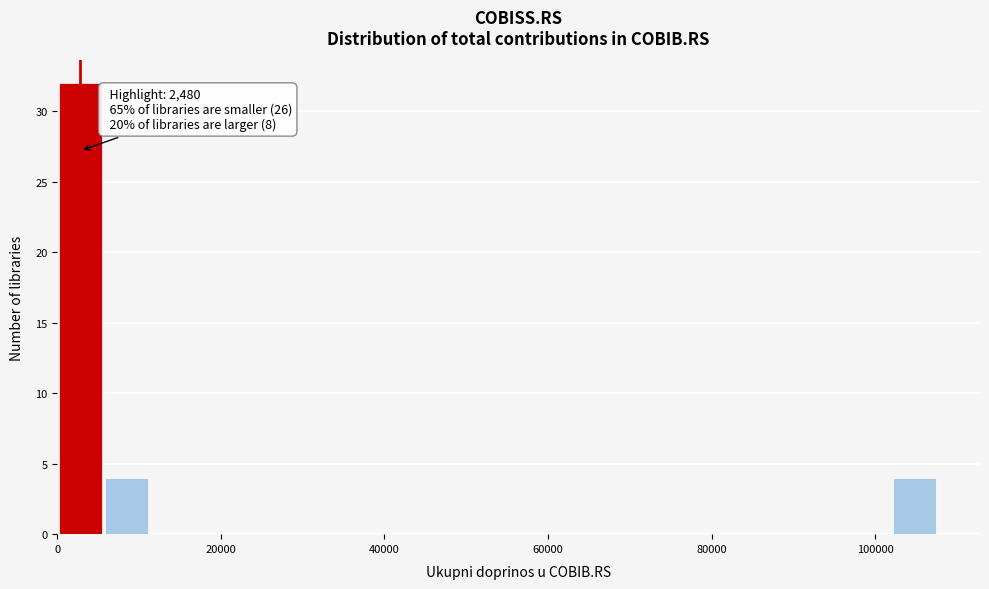

Read against the x-axis, roughly where is the centre of the tallest bar?

2000